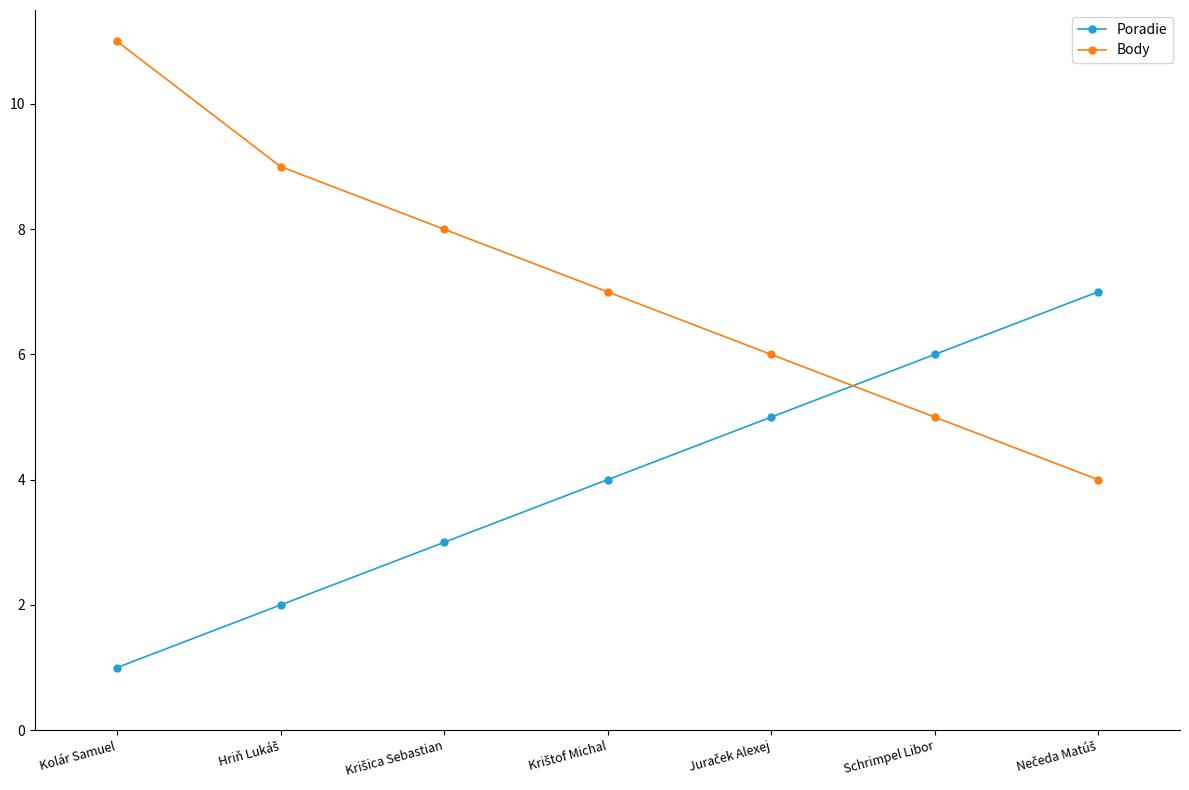

How many series are shown in this chart?

2